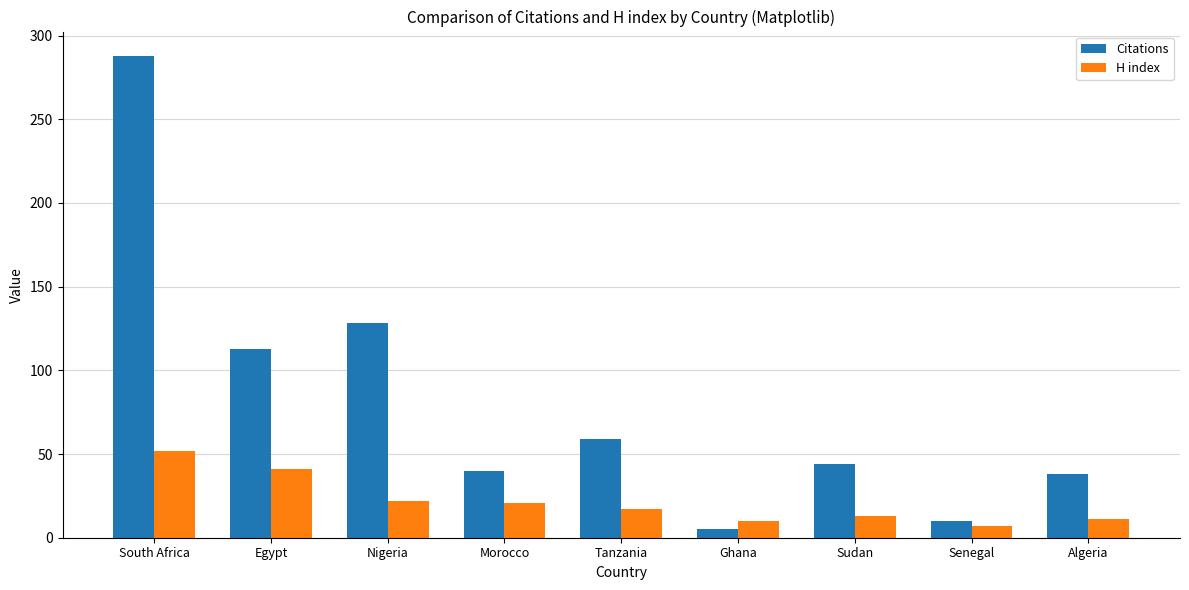

At which category does the chart reach its peak across all series?

South Africa